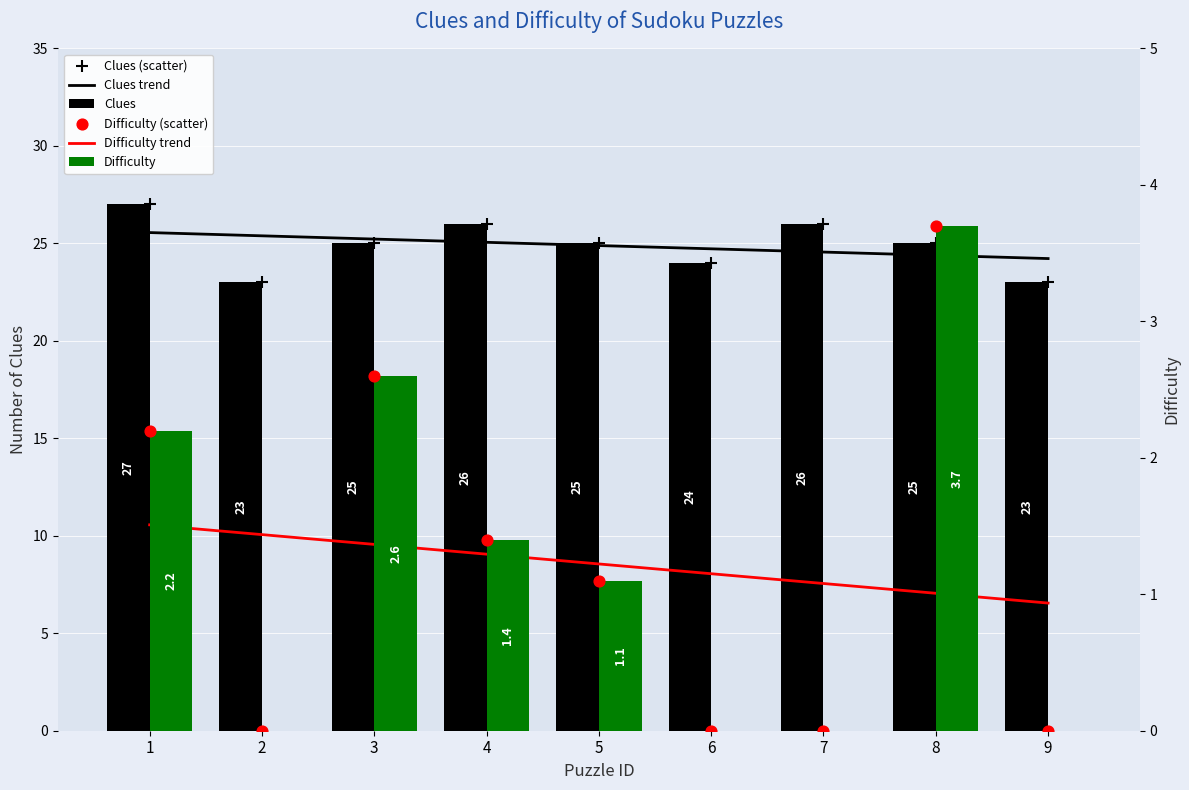

What are all the series names shown in the legend?

Clues trend, Clues, Clues (scatter), Difficulty trend, Difficulty, Difficulty (scatter)